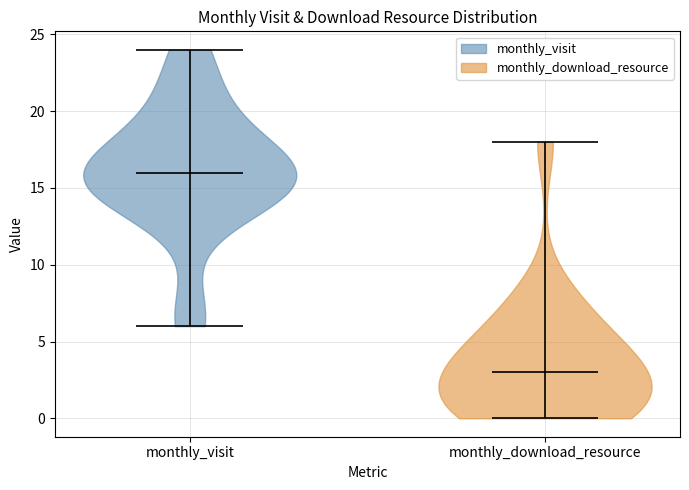

Reading left to right, read every violin against the y-axis: where its median line is, and the lowest and highest points it reaches. The values are not printed on the chart, so give them approximately, as read against the axis.

monthly_visit: median line 16, lowest point 6, highest point 24
monthly_download_resource: median line 3, lowest point 0, highest point 18